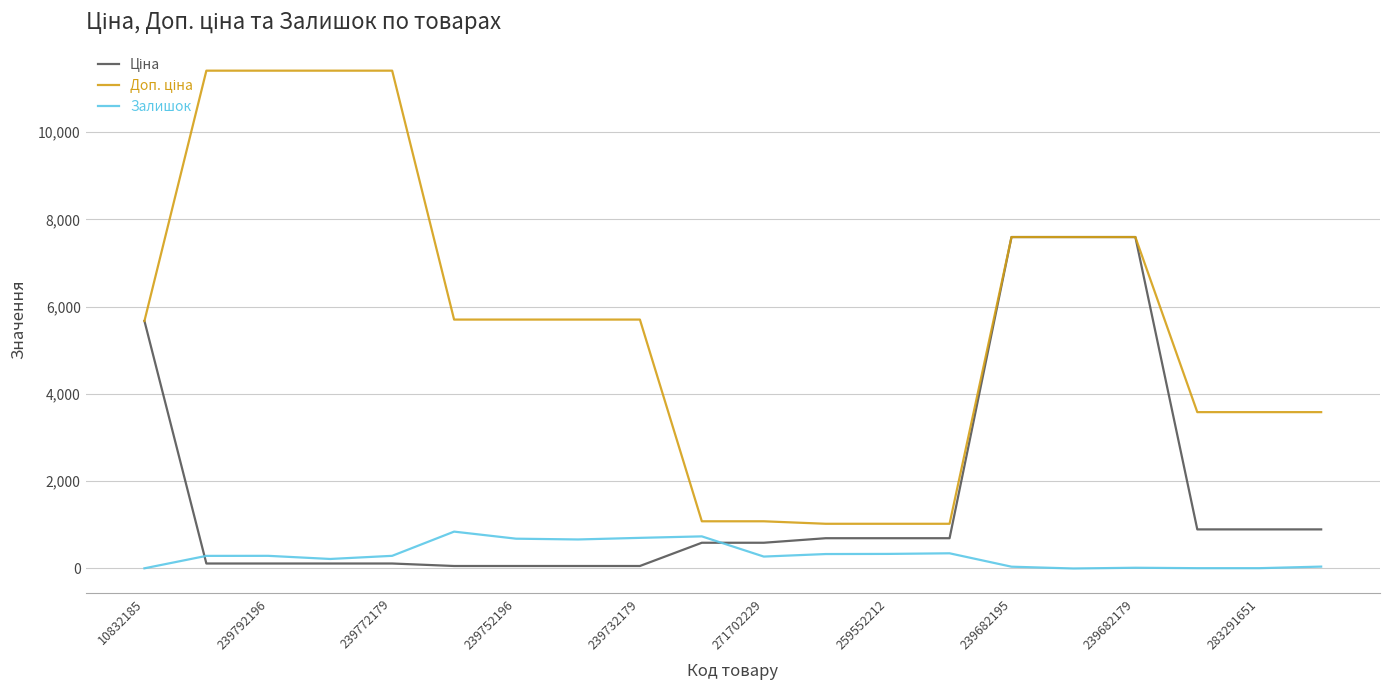

What is the greatest value displayed?

11410.0